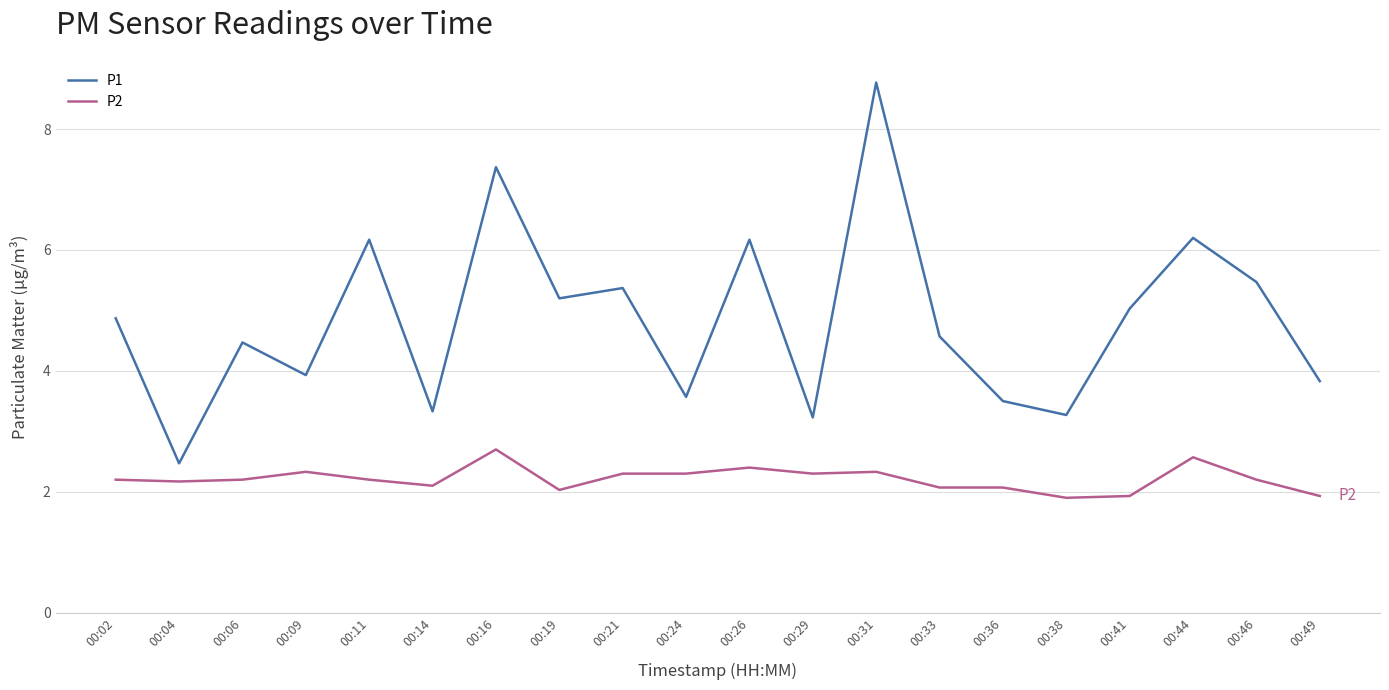

True or false: P2 and P1 cross at least once.

False